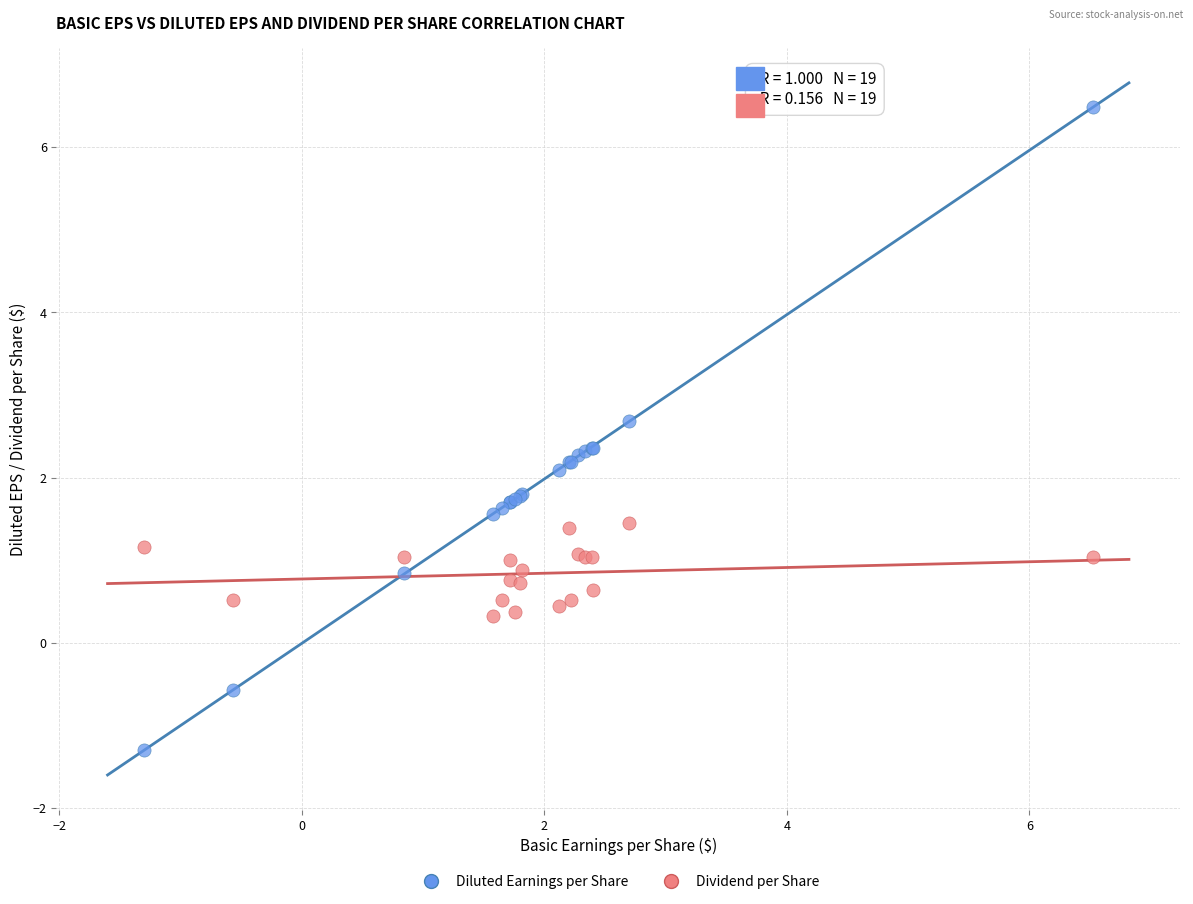

Which series reaches the minimum Y coordinate?

Diluted Earnings per Share